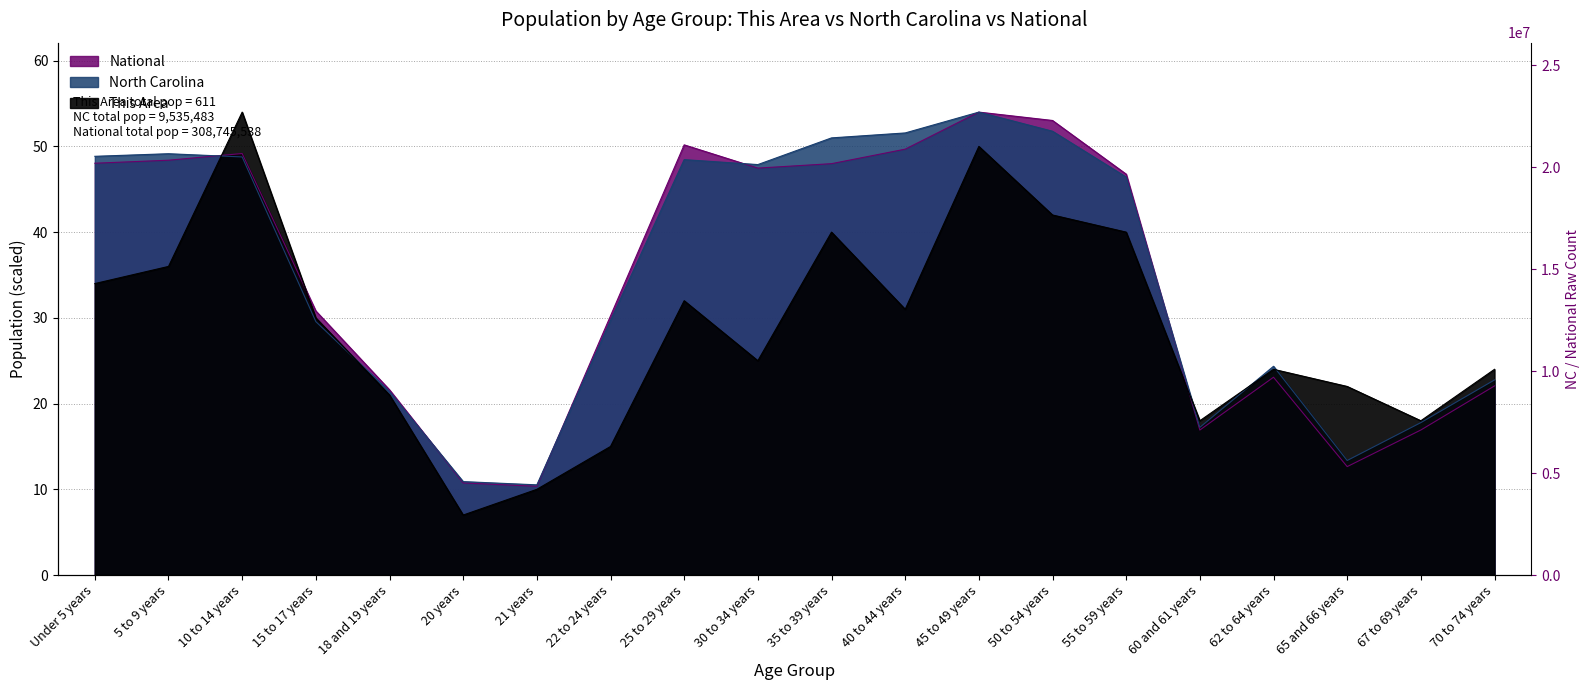

The value of This Area at 21 years is 6.4. True or false?

False